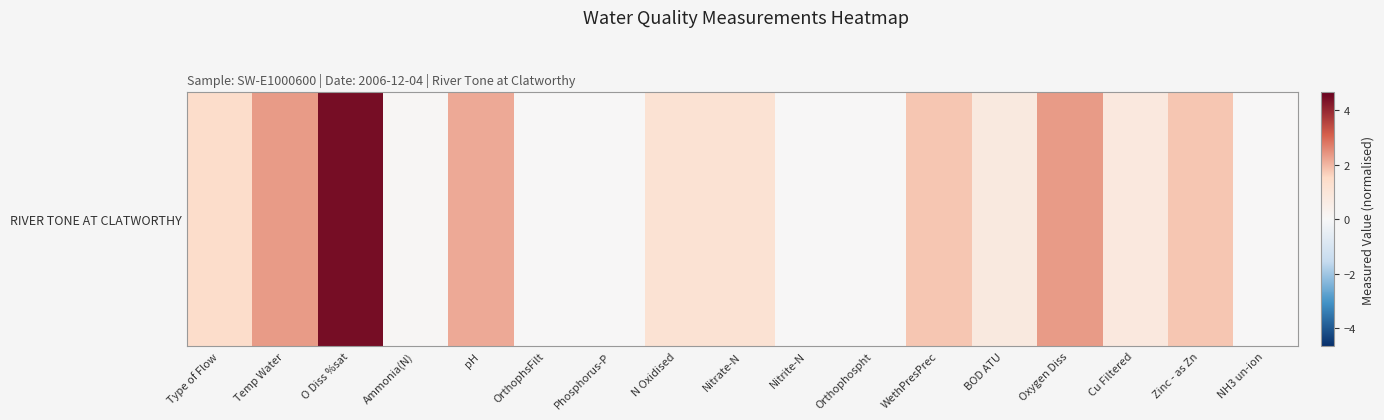

Rank the categories by value from highest to lowest.

O Diss %sat, Temp Water, Oxygen Diss, pH, WethPresPrec, Zinc - as Zn, Type of Flow, N Oxidised, Nitrate-N, Cu Filtered, BOD ATU, Ammonia(N), Orthophospht, OrthophsFilt, Phosphorus-P, Nitrite-N, NH3 un-ion